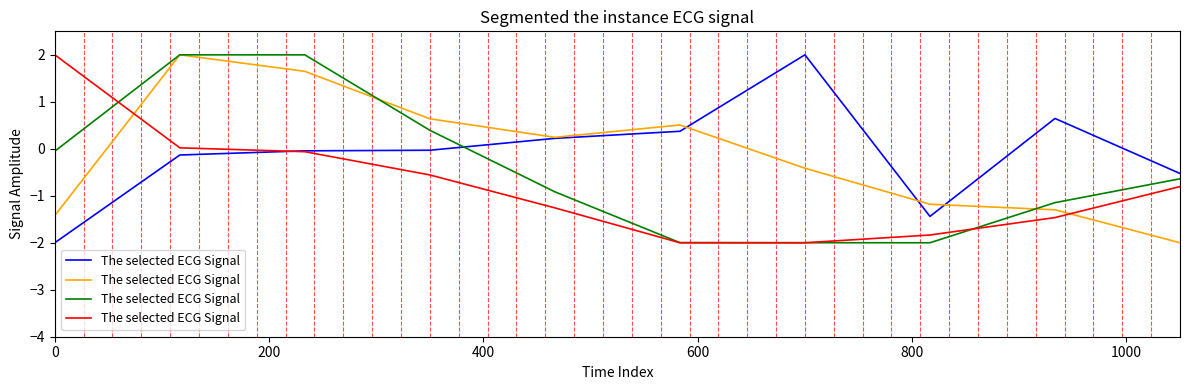

How many data points does each series have?

10